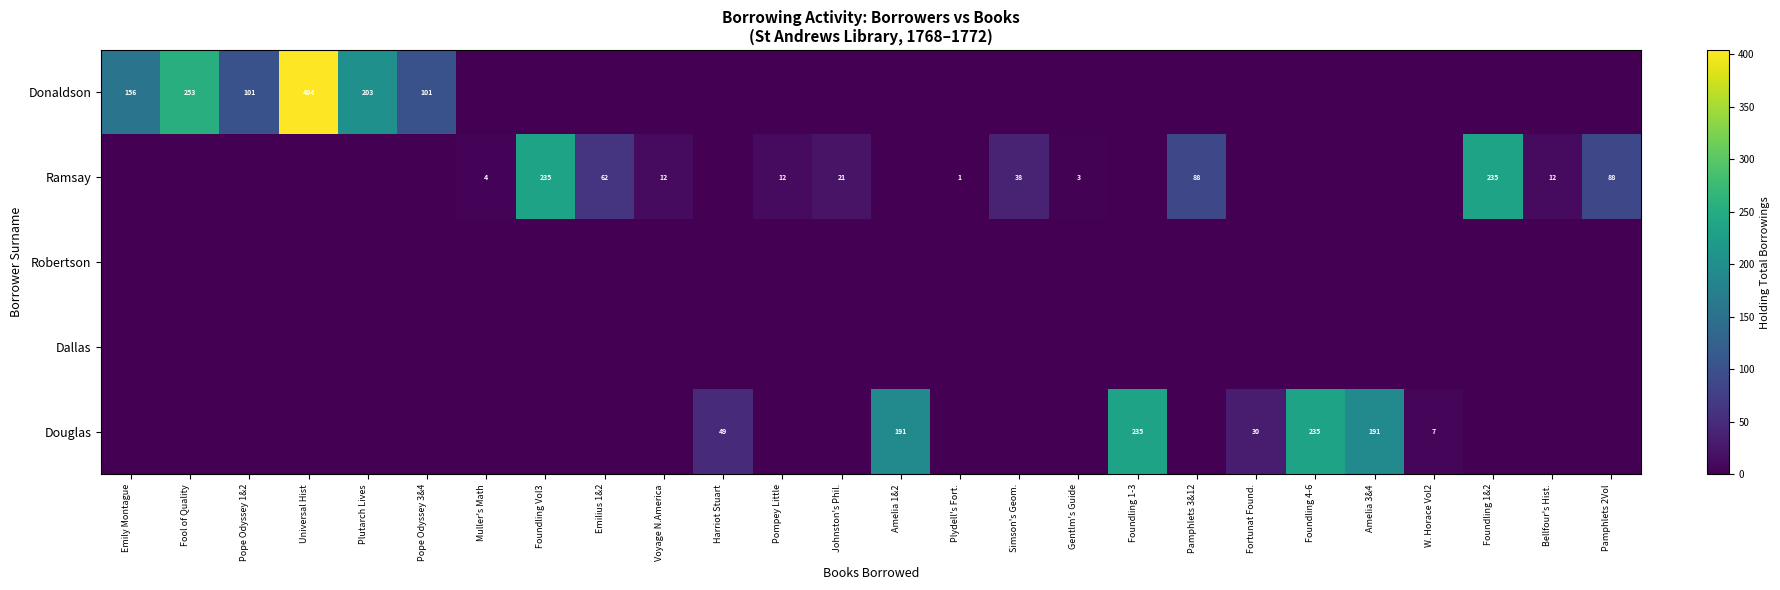

What is the total value across all series at Pamphlets 3&12?

88